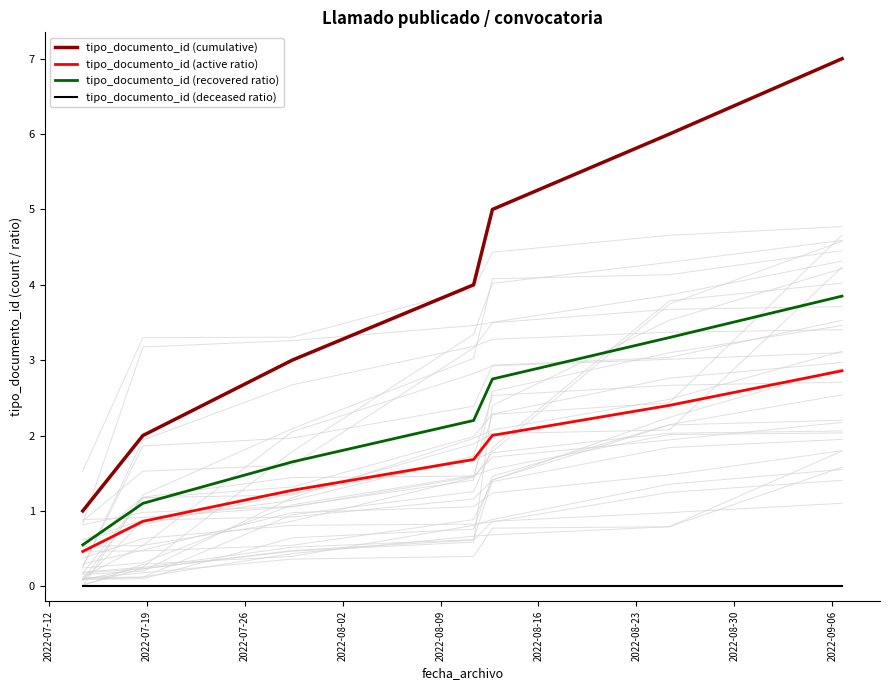

True or false: tipo_documento_id (active ratio) and tipo_documento_id (cumulative) intersect in this chart.

False